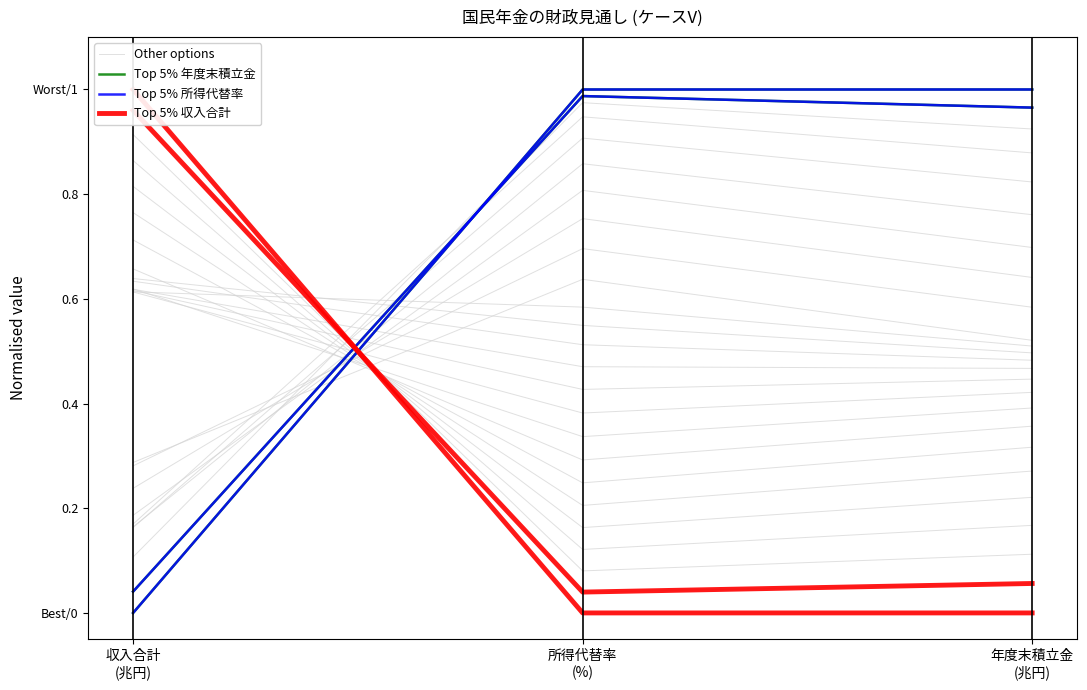

Which series changed the most between 収入合計
(兆円) and 所得代替率
(%)?

Other options